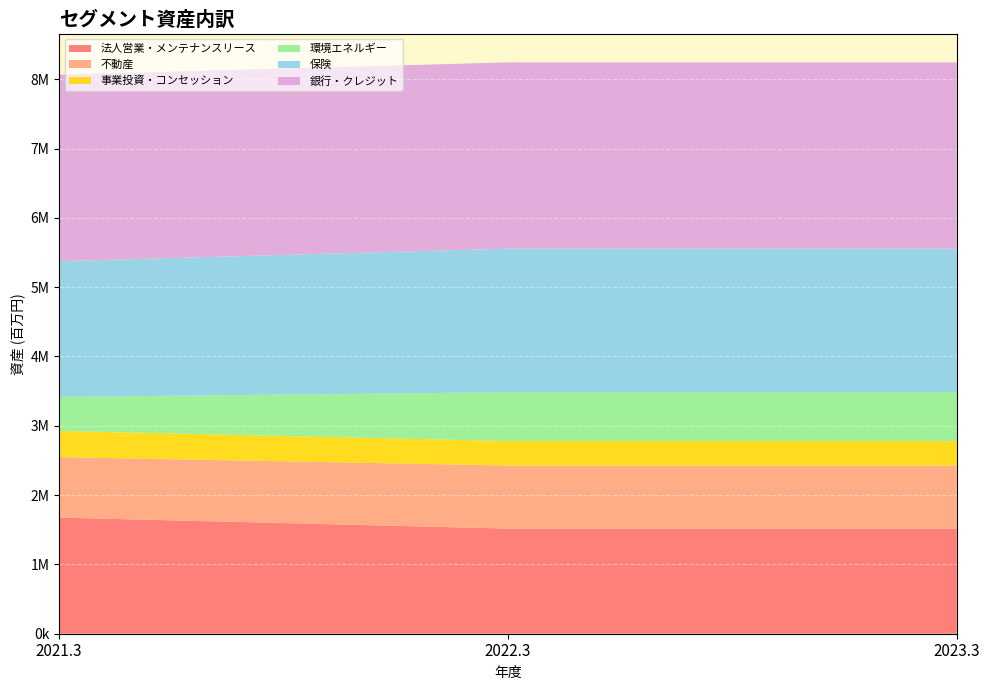

Reading left to right, transcribe all the data shown in this chart.

法人営業・メンテナンスリース: 1676063	1516795	1516795
不動産: 872095	910101	910101
事業投資・コンセッション: 378698	353581	353581
環境エネルギー: 489174	703608	703608
保険: 1959521	2072145	2072145
銀行・クレジット: 2690627	2687156	2687156